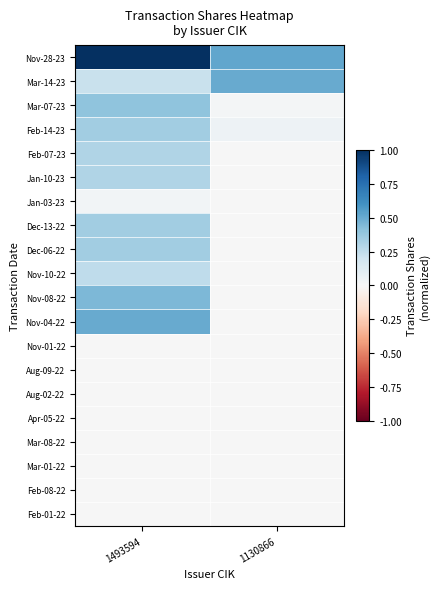

Reading left to right, extract all data points from this chart.

Nov-28-23: 1493594=1.0	1130866=0.5
Mar-14-23: 1493594=0.2	1130866=0.5
Mar-07-23: 1493594=0.4	1130866=0.0
Feb-14-23: 1493594=0.3	1130866=0.1
Feb-07-23: 1493594=0.3	1130866=0.0
Jan-10-23: 1493594=0.3	1130866=0.0
Jan-03-23: 1493594=0.0	1130866=0.0
Dec-13-22: 1493594=0.3	1130866=0.0
Dec-06-22: 1493594=0.3	1130866=0.0
Nov-10-22: 1493594=0.2	1130866=0.0
Nov-08-22: 1493594=0.5	1130866=0.0
Nov-04-22: 1493594=0.5	1130866=0.0
Nov-01-22: 1493594=0.0	1130866=0.0
Aug-09-22: 1493594=0.0	1130866=0.0
Aug-02-22: 1493594=0.0	1130866=0.0
Apr-05-22: 1493594=0.0	1130866=0.0
Mar-08-22: 1493594=0.0	1130866=0.0
Mar-01-22: 1493594=0.0	1130866=0.0
Feb-08-22: 1493594=0.0	1130866=0.0
Feb-01-22: 1493594=0.0	1130866=0.0